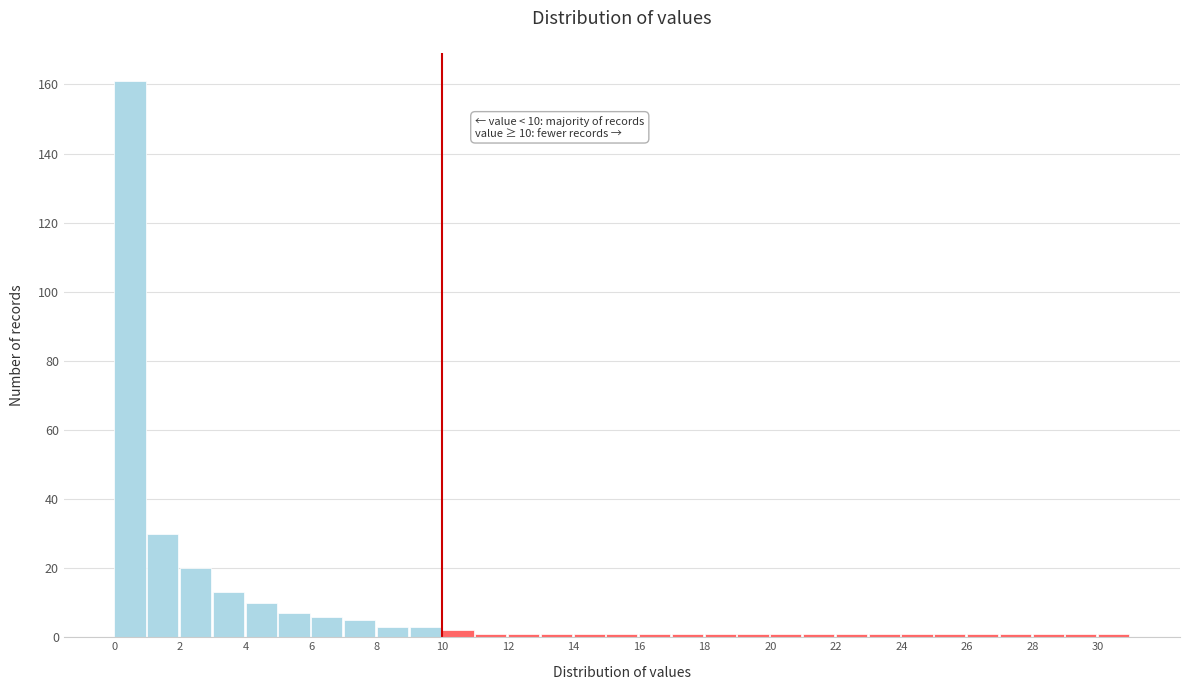

Over which range of the x-axis is the bar tallest?

0 to 1